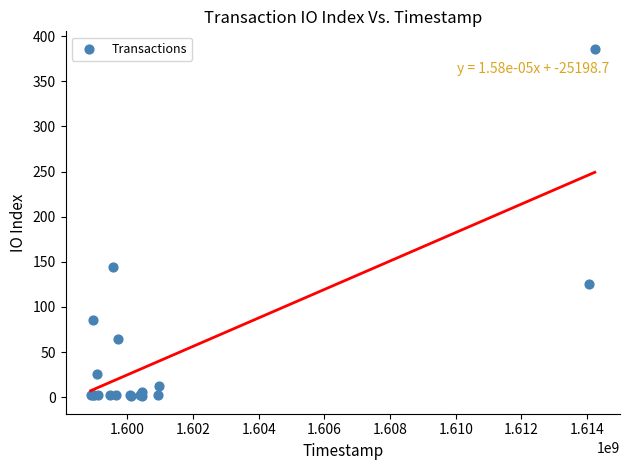

What Y value in the scatter plot is closest to 193?

144